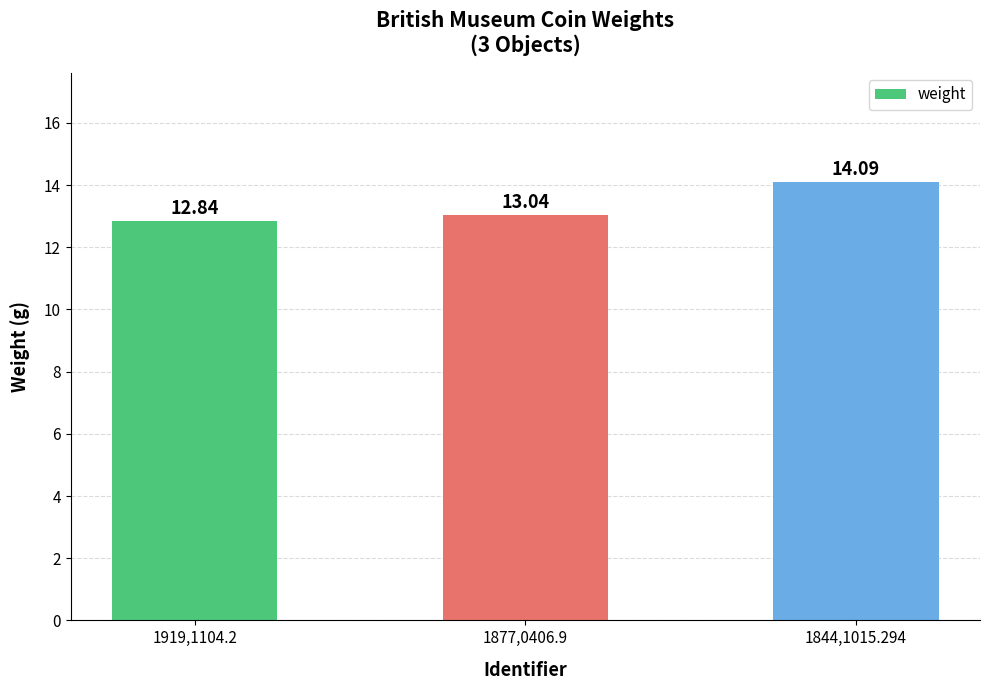

How many data points does each series have?

3